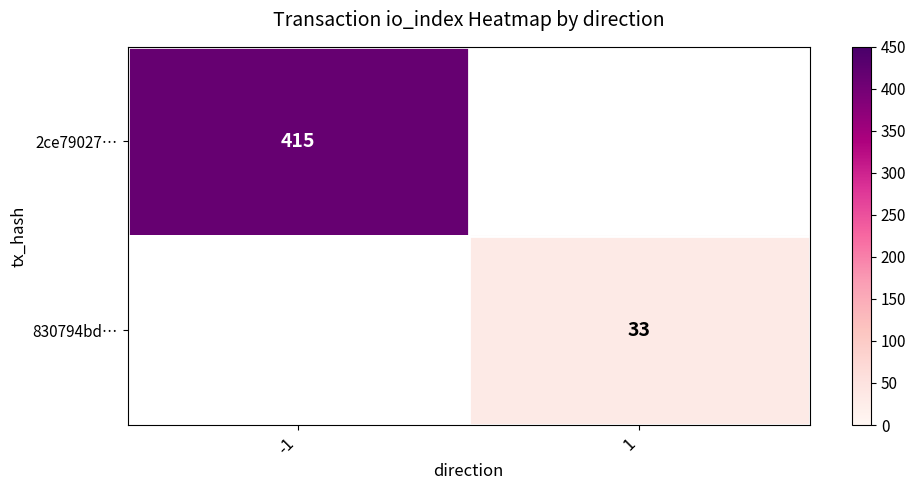

The 2ce79027… series shows 415 at -1. True or false?

True